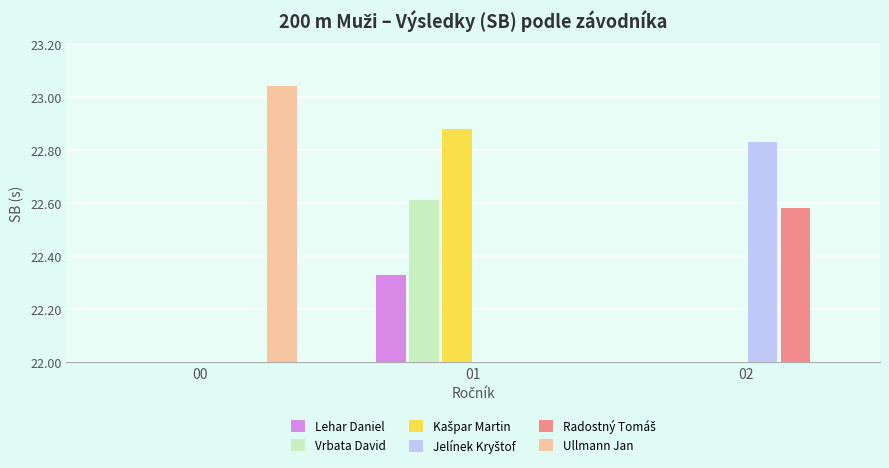

The Jelínek Kryštof series shows 0.0 at 01. True or false?

True